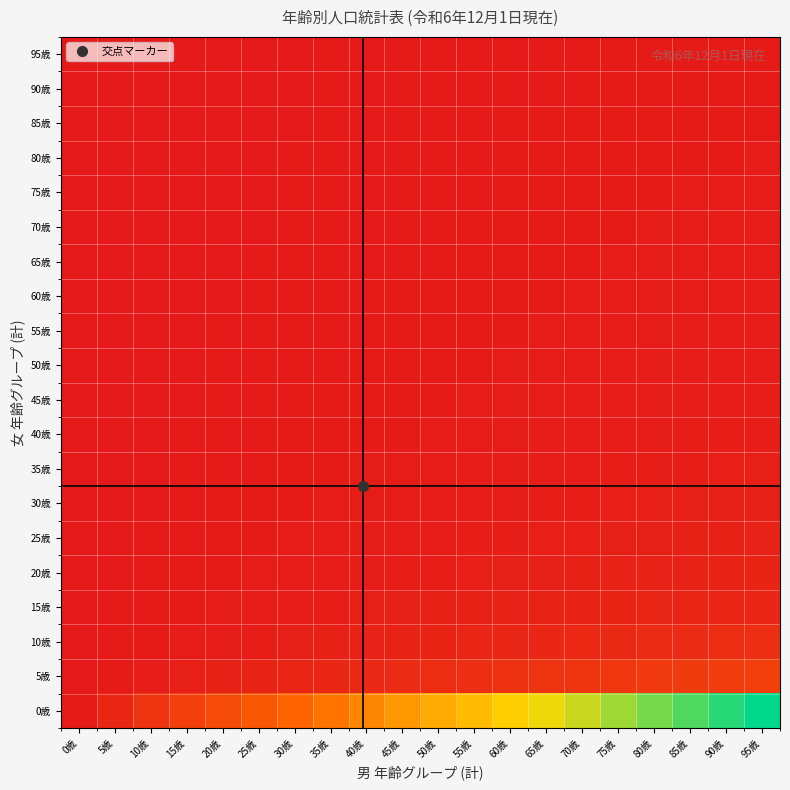

Between 70歳 and 85歳, which series saw the biggest shift?

0歳